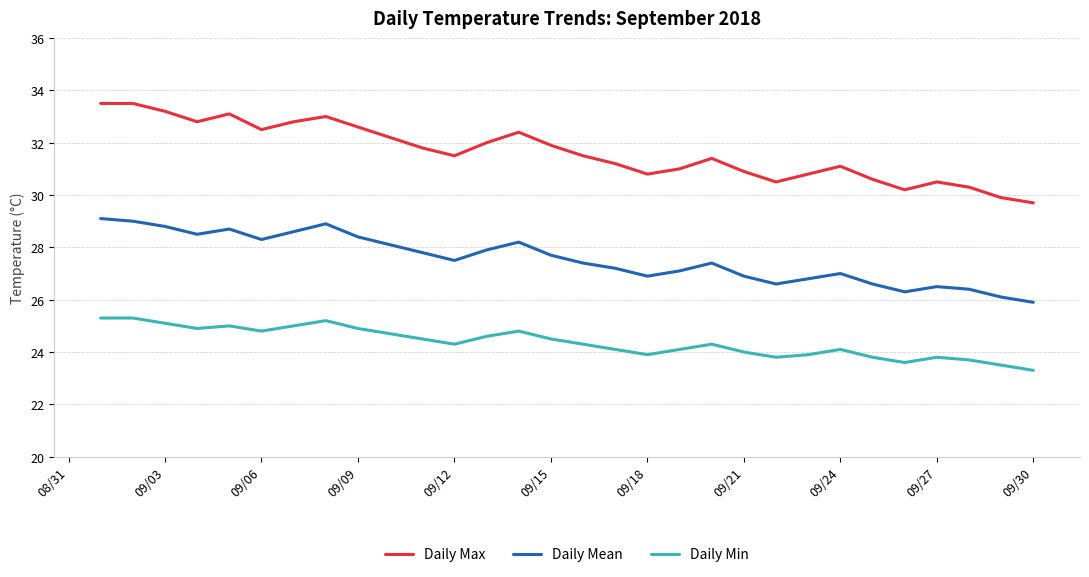

What is the difference between the second highest and second lowest values in the Daily Min series?

1.8